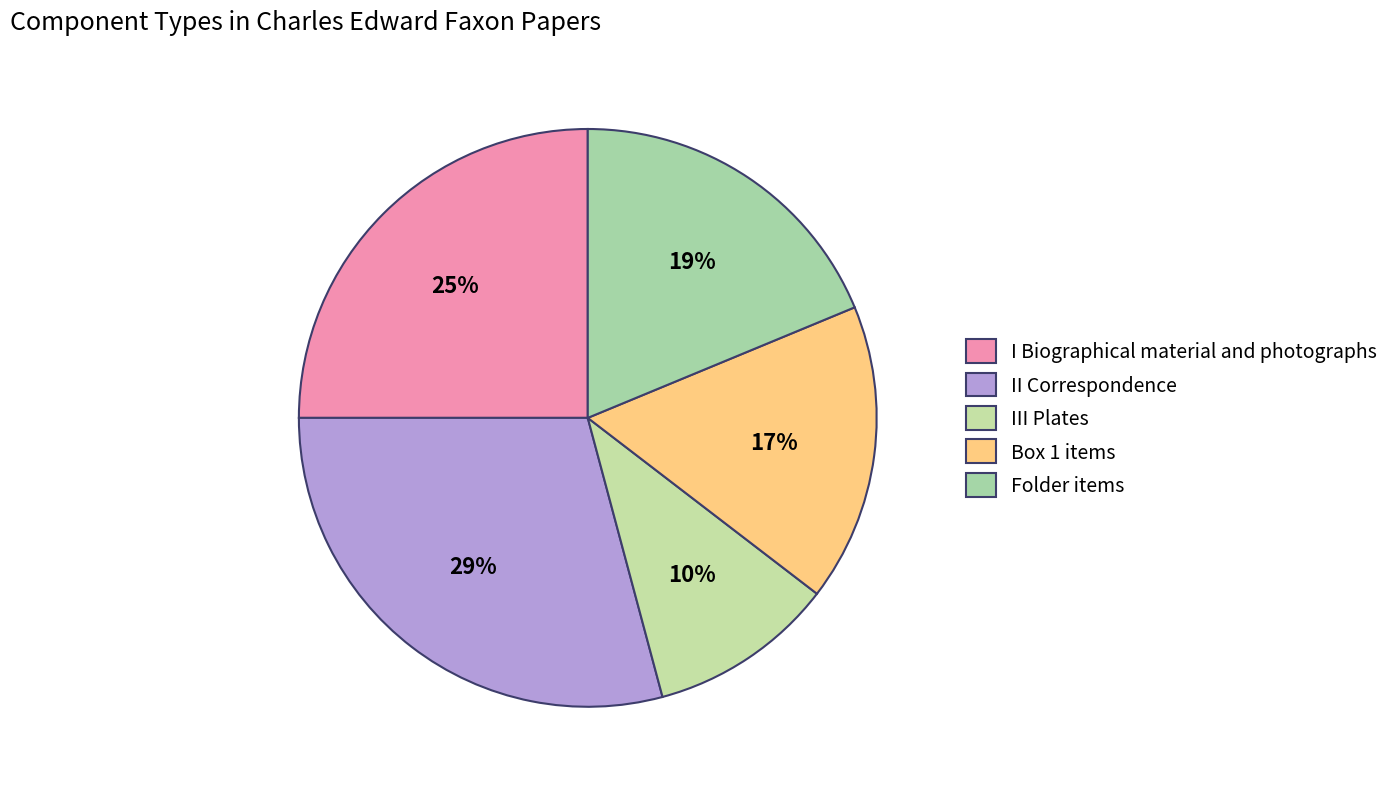

How many slices are in this pie chart?

5